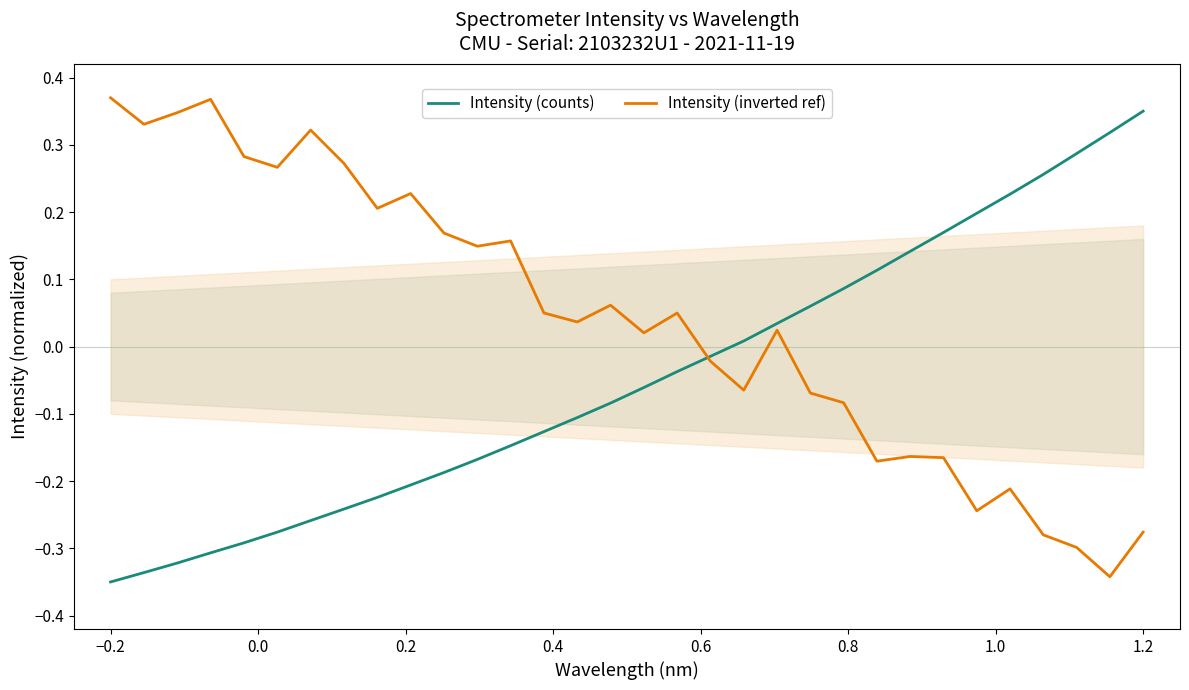

Is it true that Intensity (inverted ref) equals -0.4 at 1.2?

False